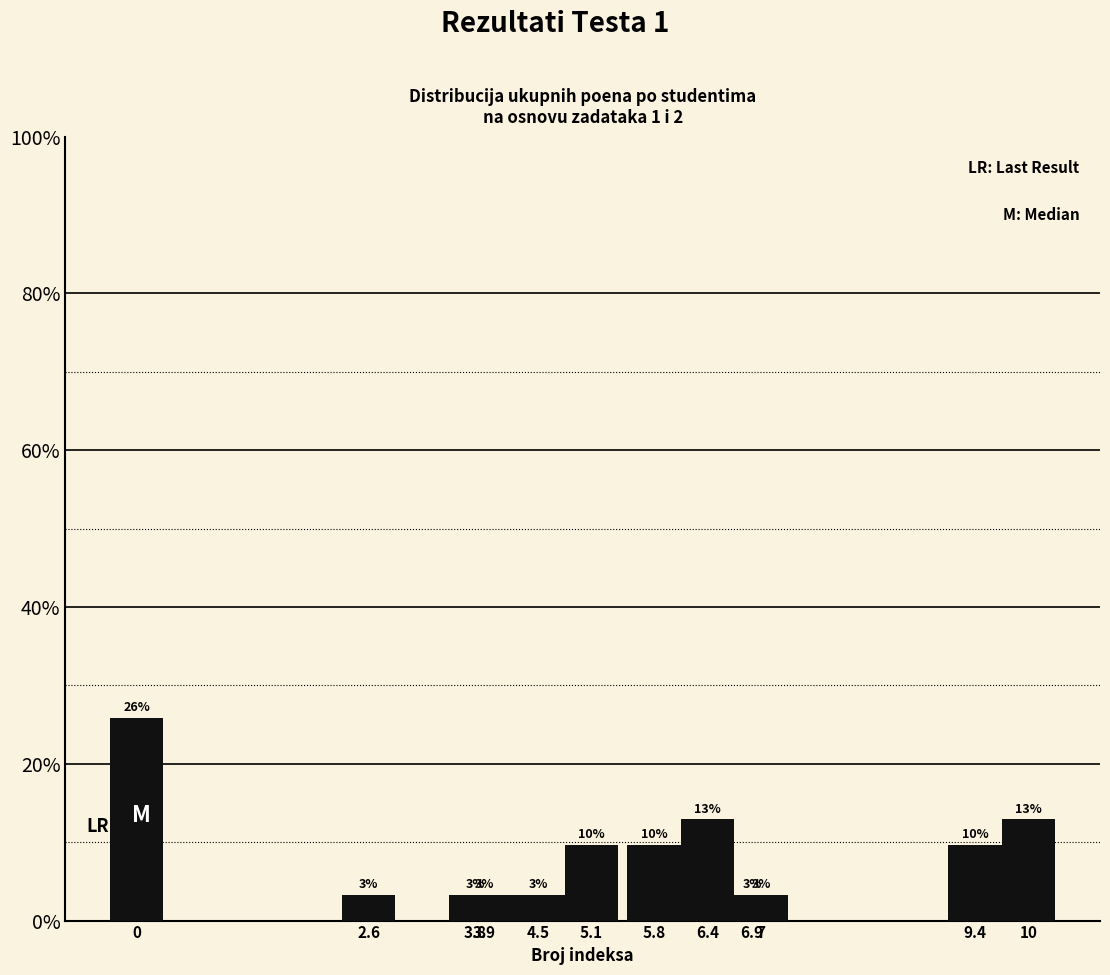

What is the difference between the second highest and second lowest values?

9.7